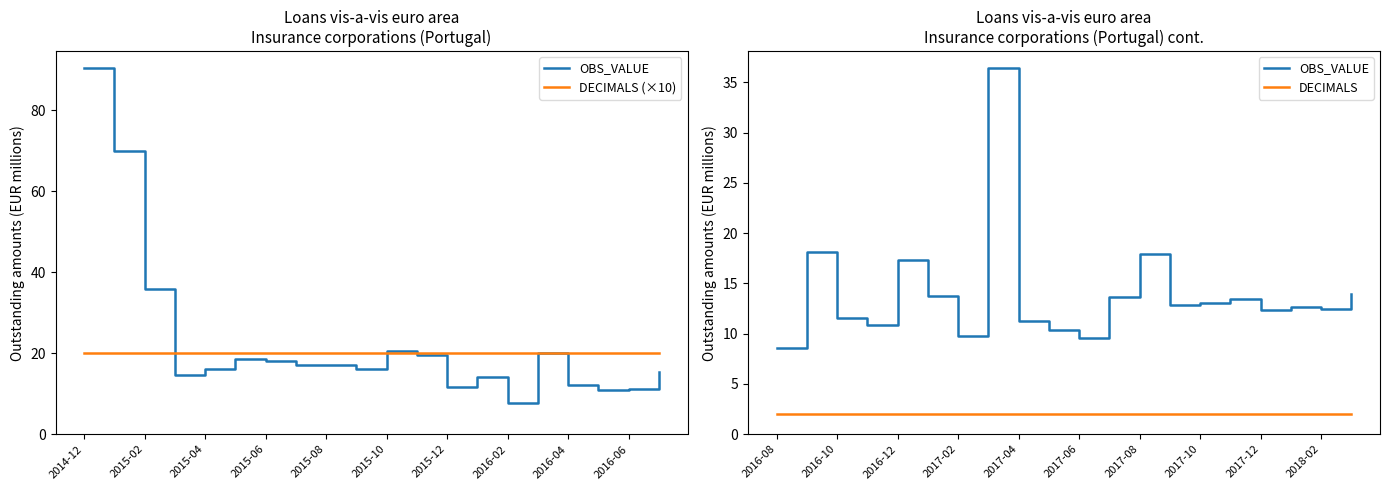

True or false: OBS_VALUE and DECIMALS cross at least once.

False